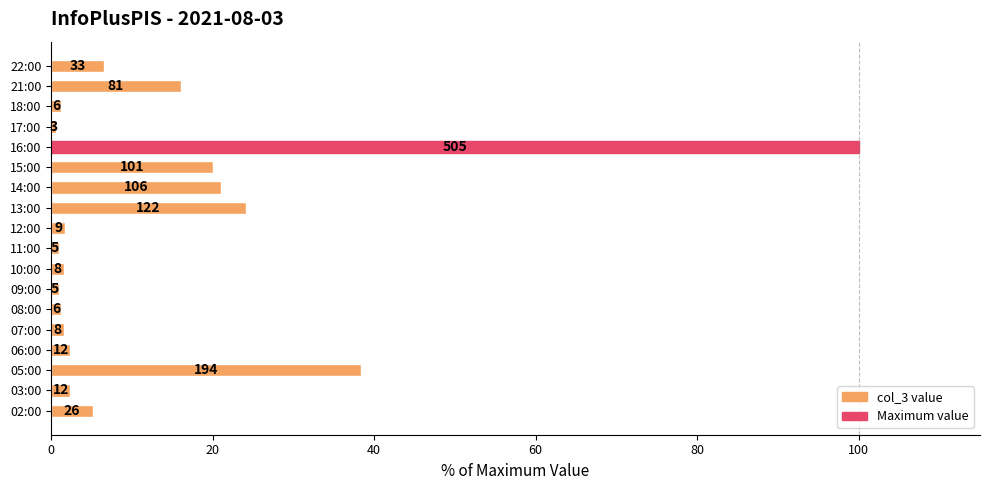

How many bars are there in total?

18